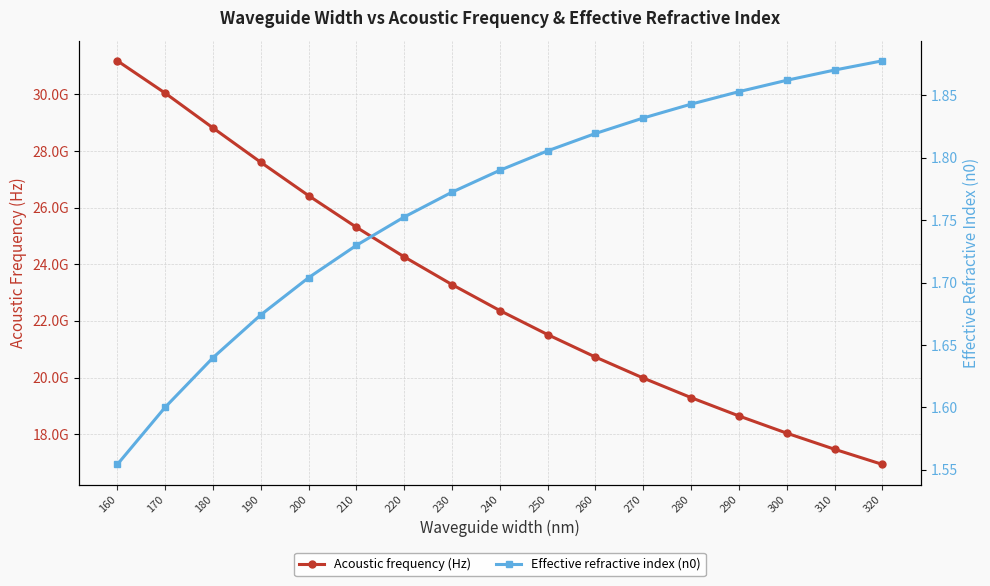

At 290, list the series in order from largest to smallest.

Acoustic frequency (Hz), Effective refractive index (n0)